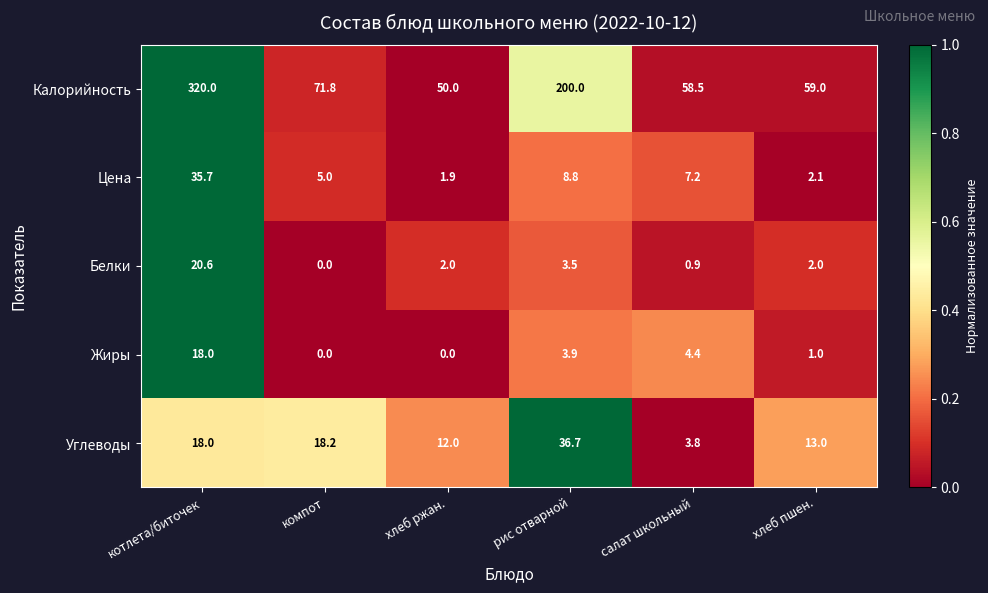

Reading left to right, extract all data points from this chart.

Калорийность: 320.0	71.8	50.0	200.0	58.5	59.0
Цена: 35.7	5.0	1.9	8.8	7.2	2.1
Белки: 20.6	0.0	2.0	3.5	0.9	2.0
Жиры: 18.0	0.0	0.0	3.9	4.4	1.0
Углеводы: 18.0	18.2	12.0	36.7	3.8	13.0